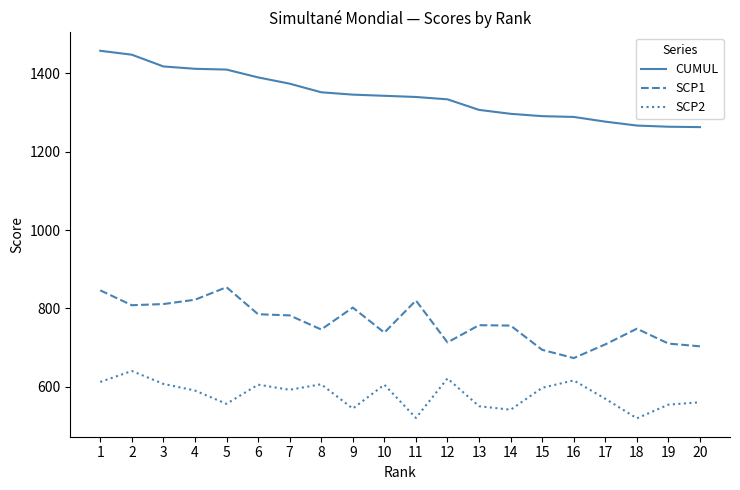

What is the spread (max minus min) of values at 13?

757